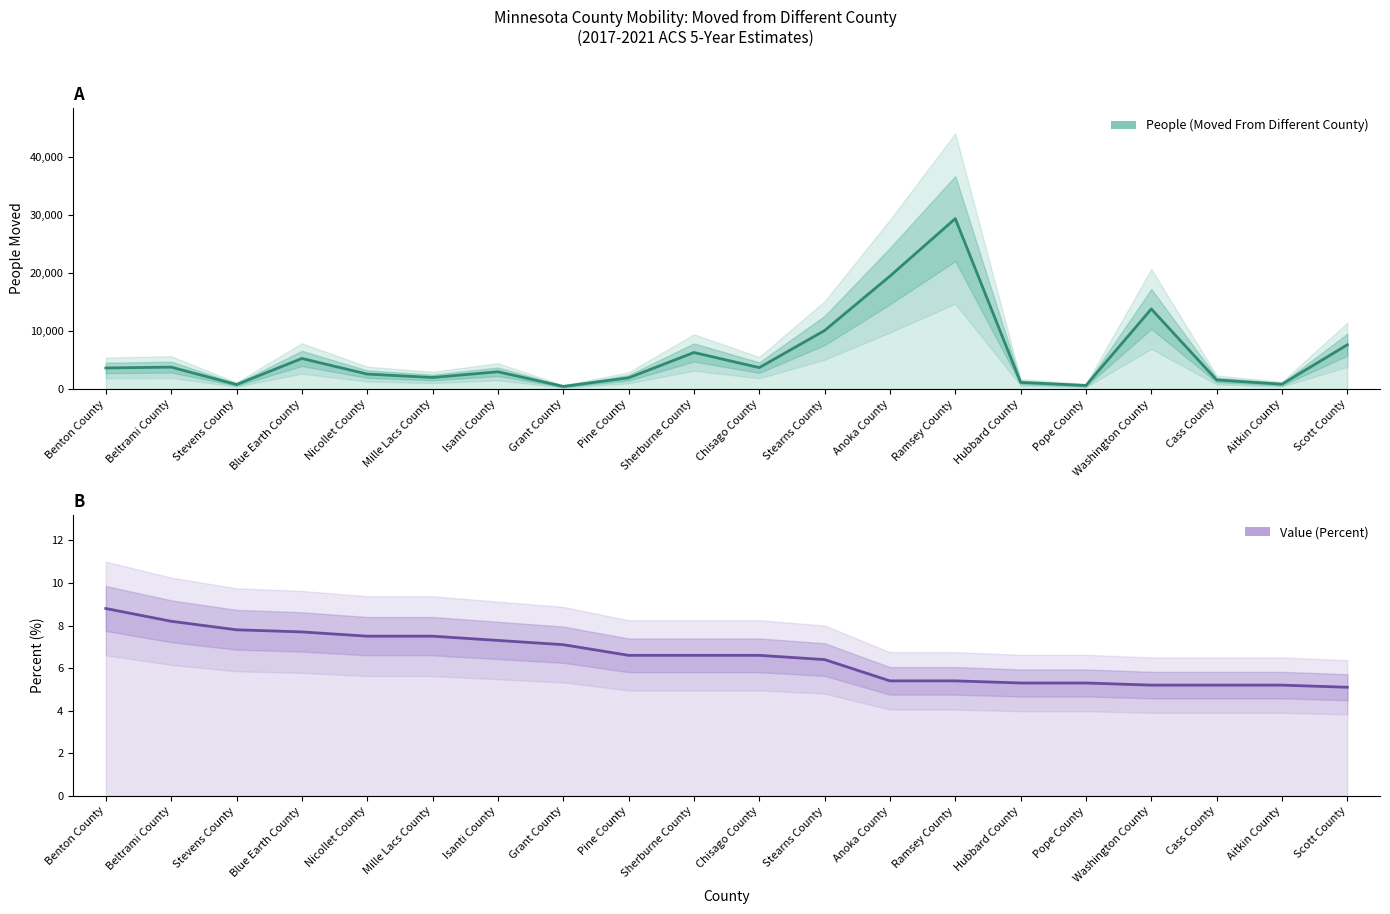

What is the difference between the Value (Percent) values at Grant County and Scott County?

2.0